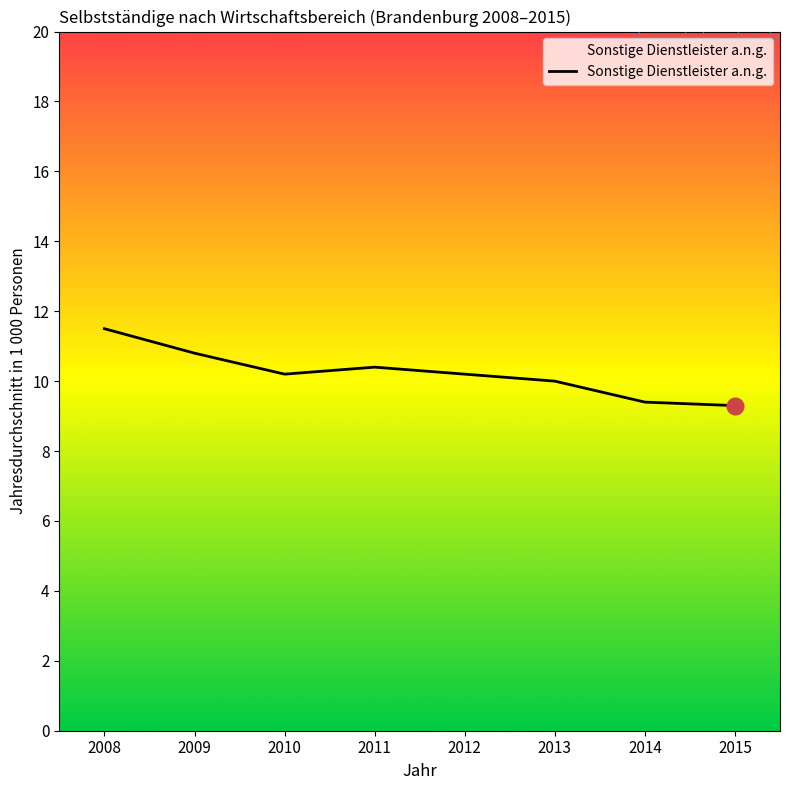

Reading right to left, list all the values displayed in this chart.

9.3	9.4	10.0	10.2	10.4	10.2	10.8	11.5